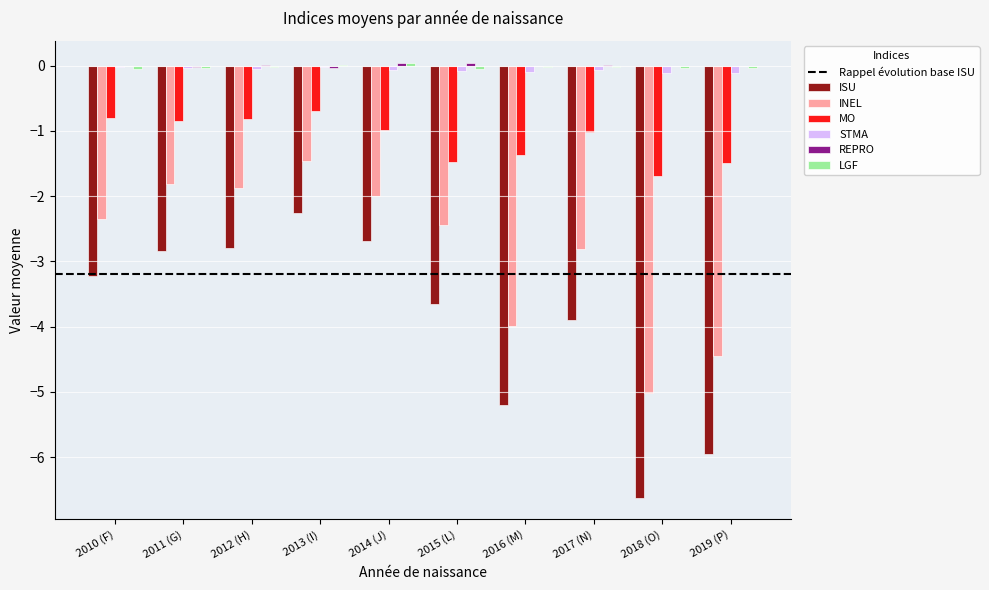

The INEL series shows -2.0 at 2014 (J). True or false?

True